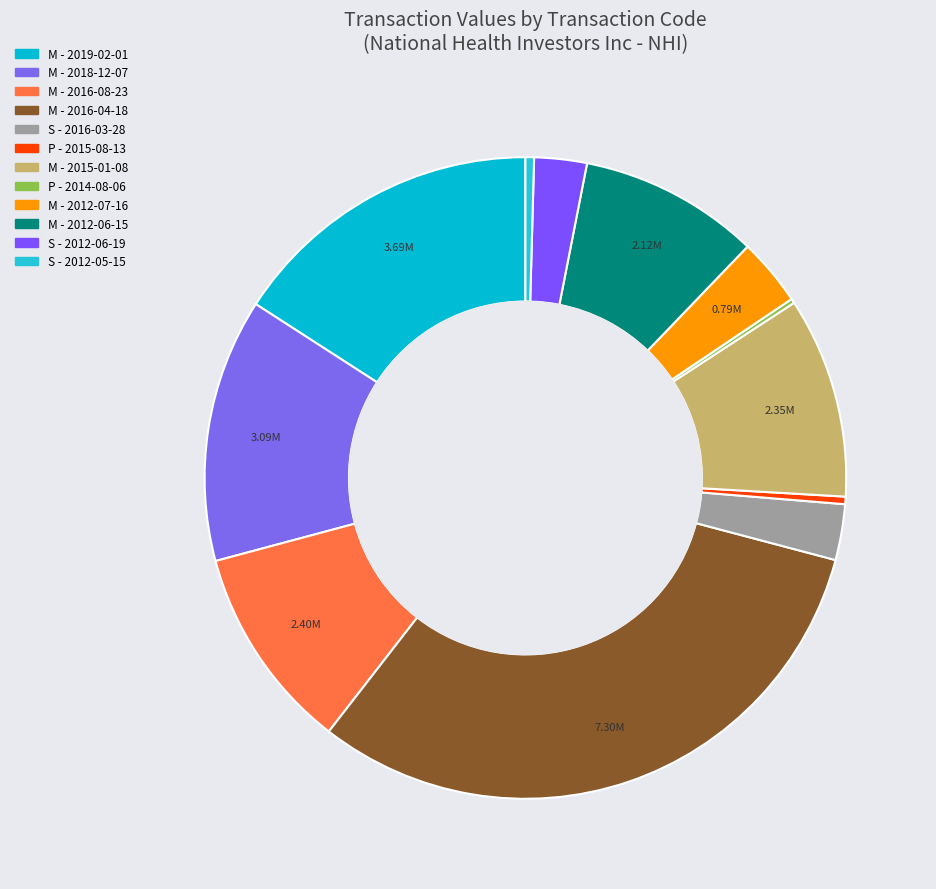

What is the smallest slice in the pie chart?

P - 2014-08-06